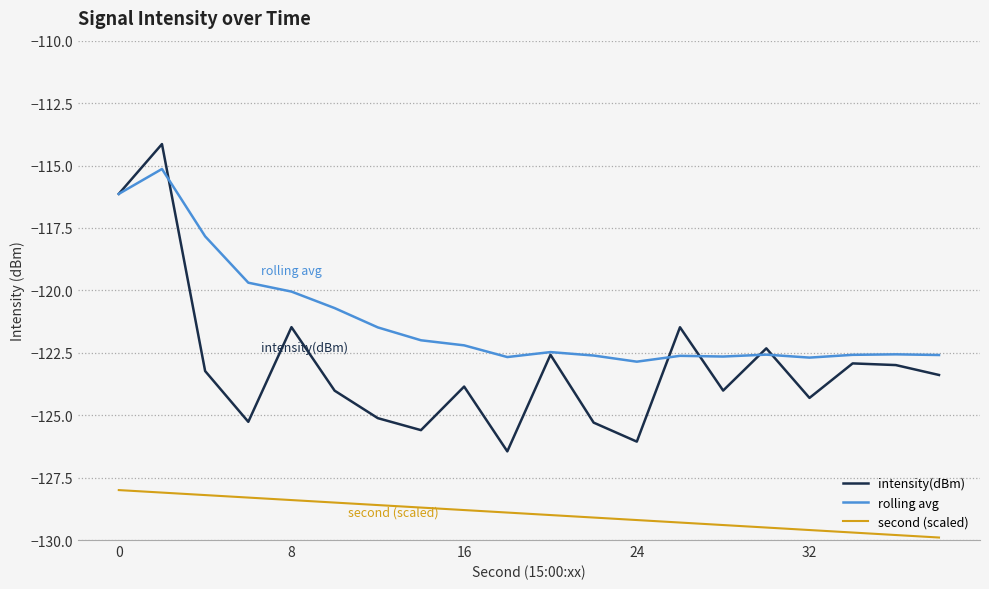

True or false: intensity(dBm) and second (scaled) intersect in this chart.

False